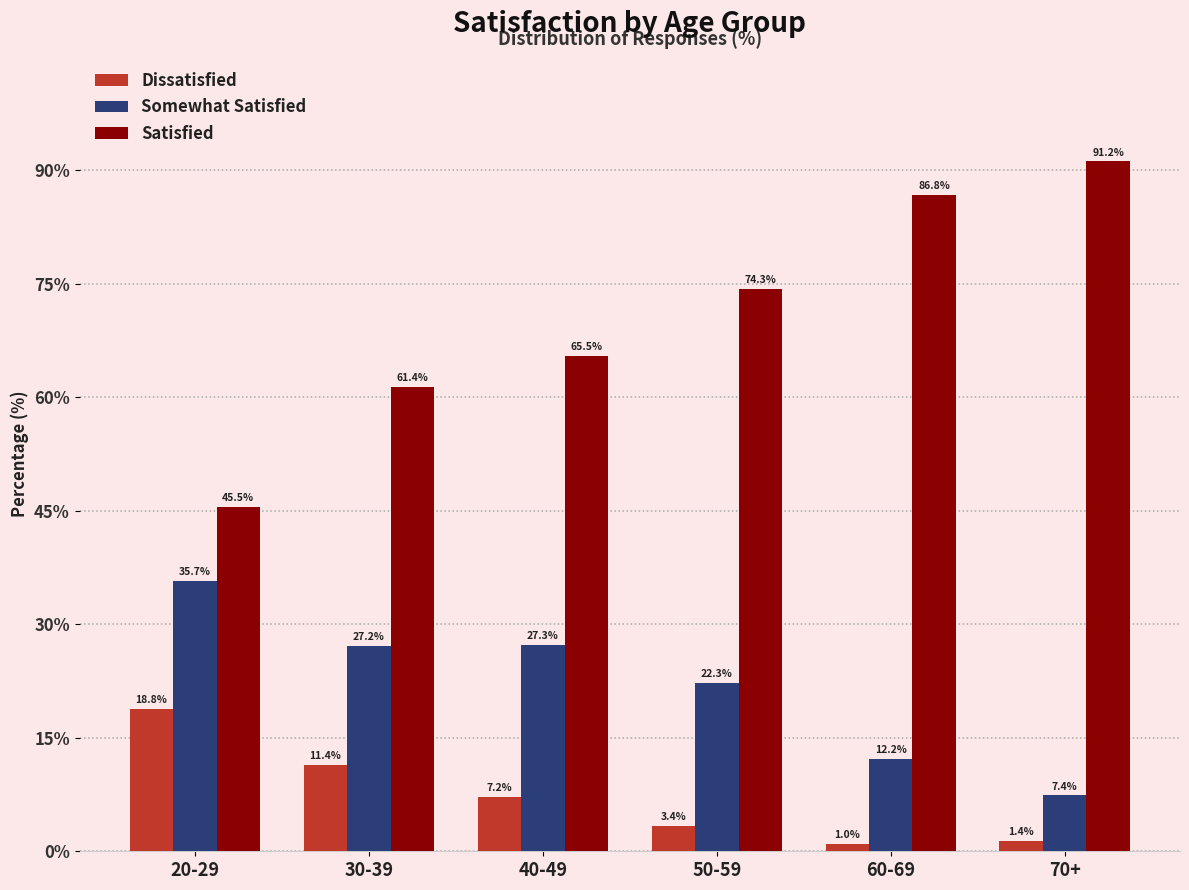

What is the total value across all series at 70+?

100.0